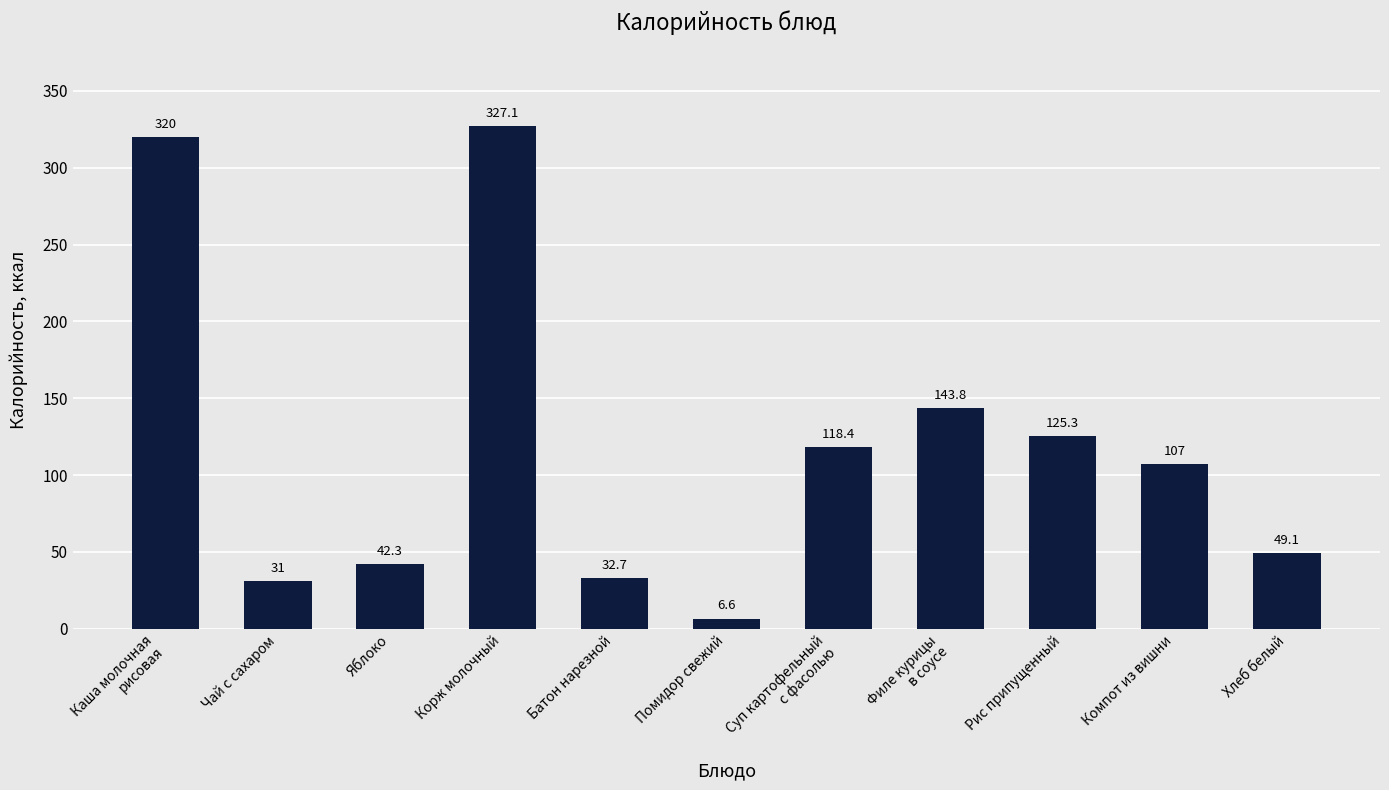

The value at Яблоко is 25.3. True or false?

False